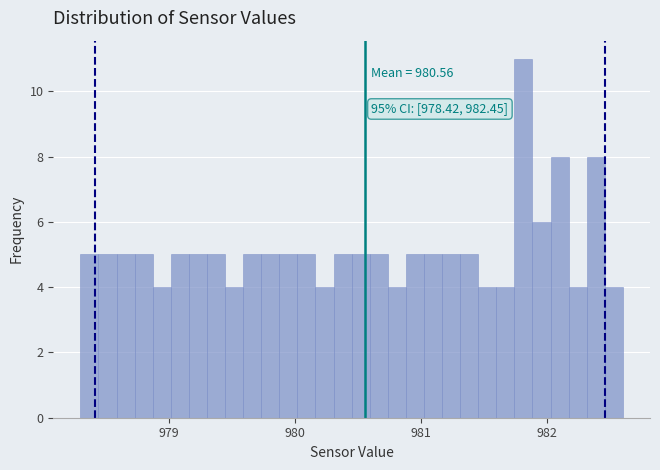

Read against the x-axis, roughly where is the centre of the tallest bar?

981.8